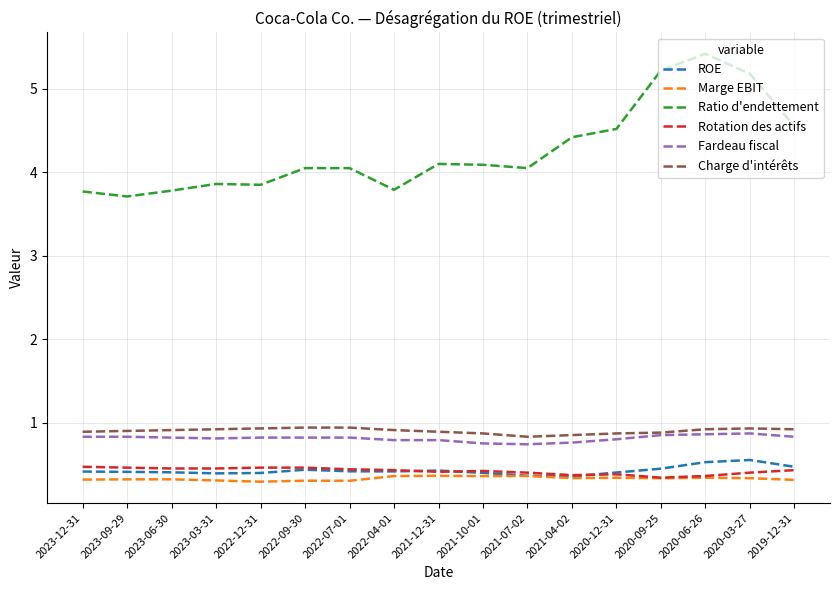

True or false: Ratio d'endettement and Rotation des actifs intersect in this chart.

False